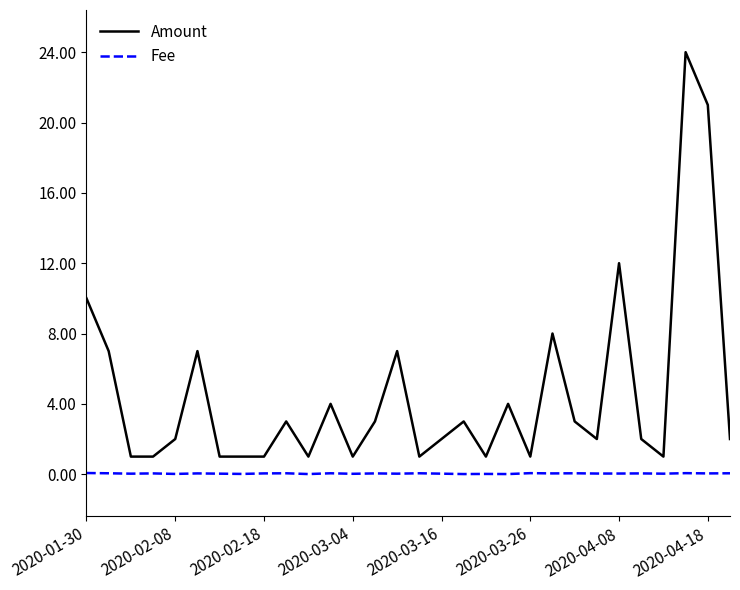

In Fee, how many points are higher than both neighbors (excluding endpoints)?

11